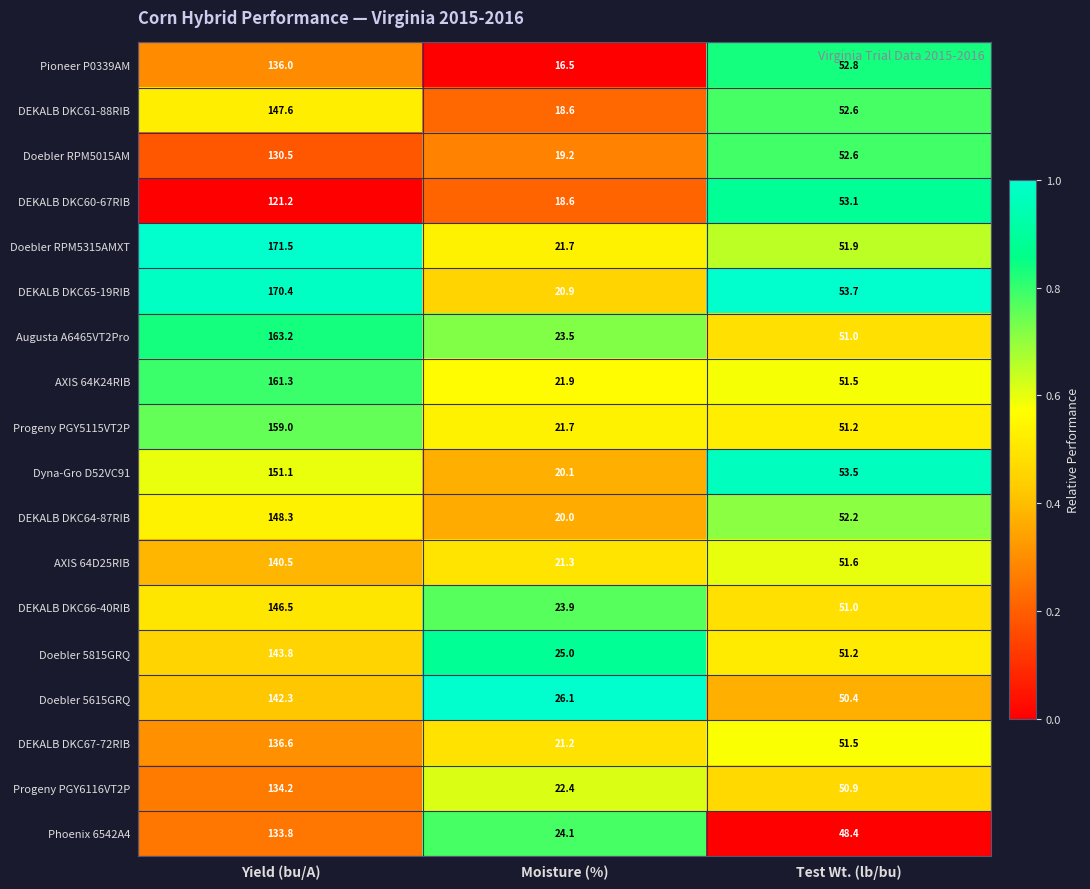

Where is Dyna-Gro D52VC91 nearest to the value 85?

Test Wt. (lb/bu)